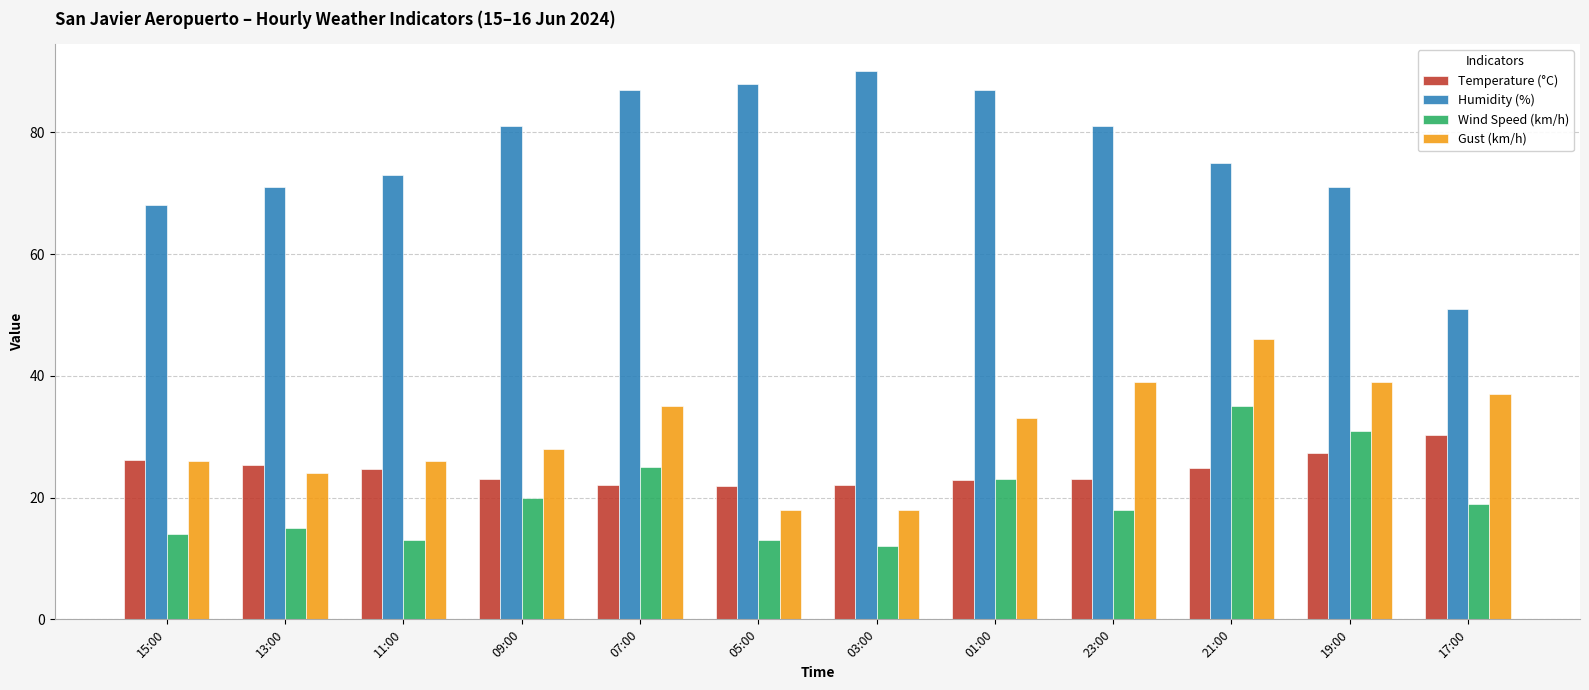

True or false: Wind Speed (km/h) has a value of 34.0 at 17:00.

False